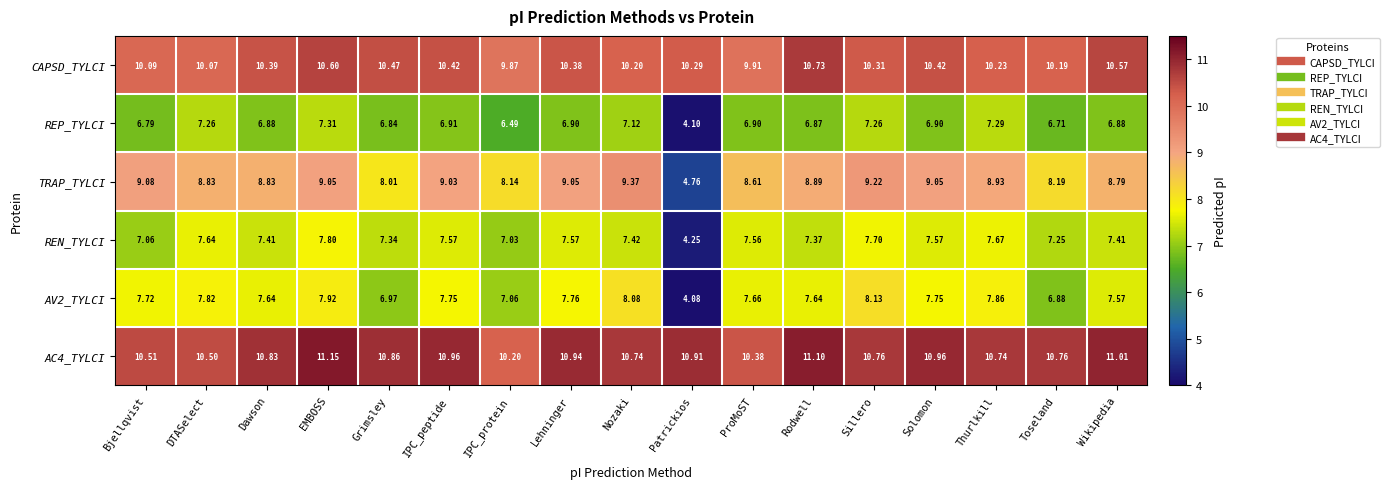

At which label does AC4_TYLCI reach its minimum?

IPC_protein